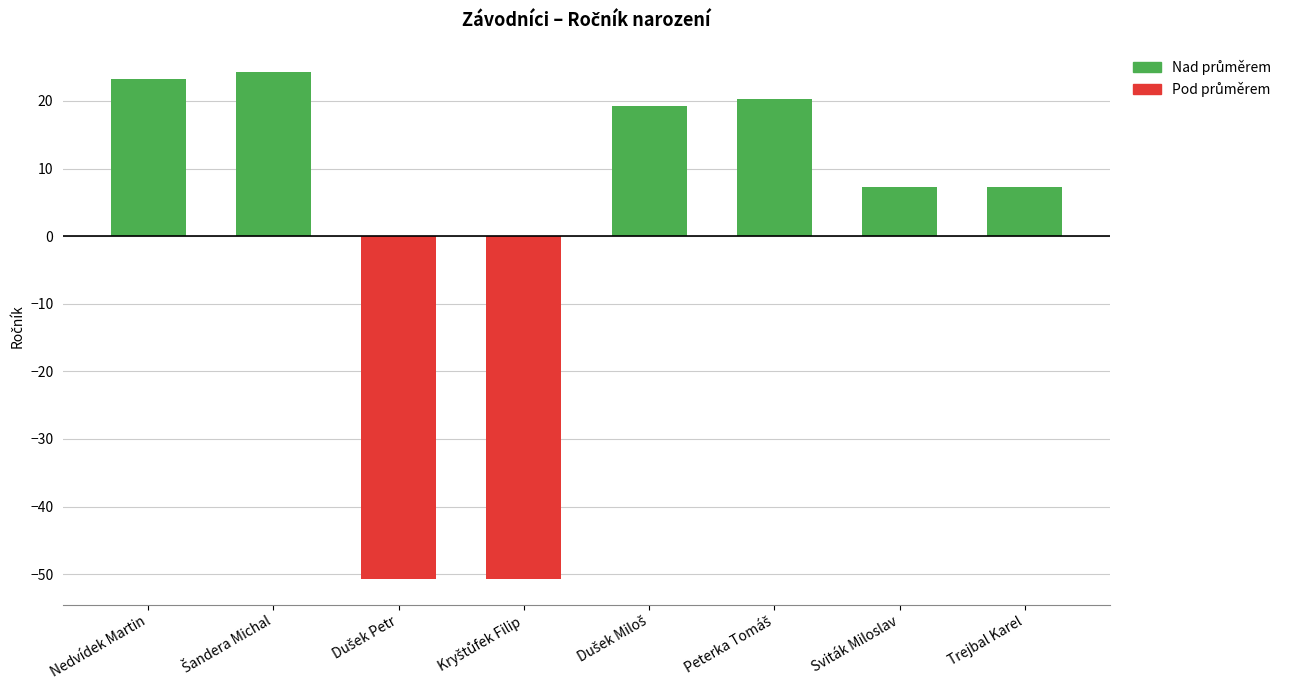

How many bars are there in total?

8